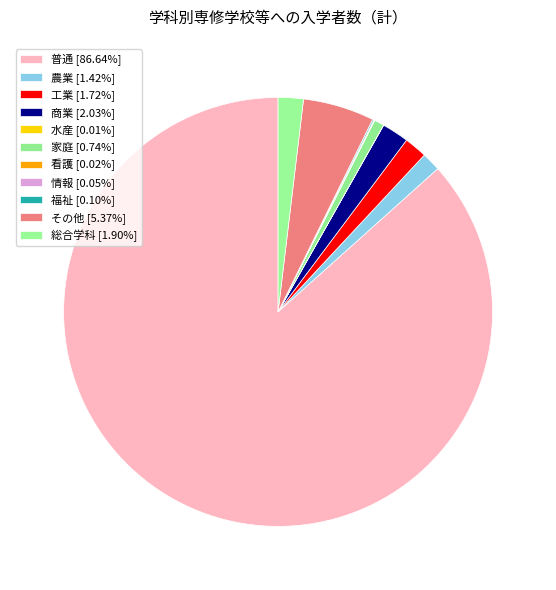

True or false: 水産 accounts for 0% of the total.

True